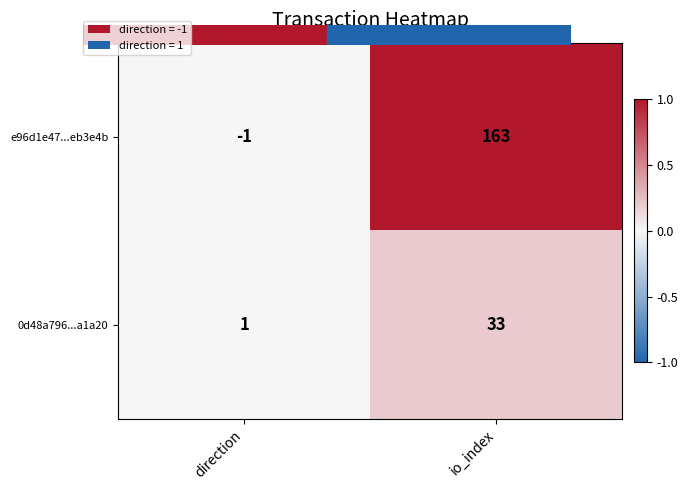

Is it true that e96d1e47...eb3e4b equals -2 at direction?

False